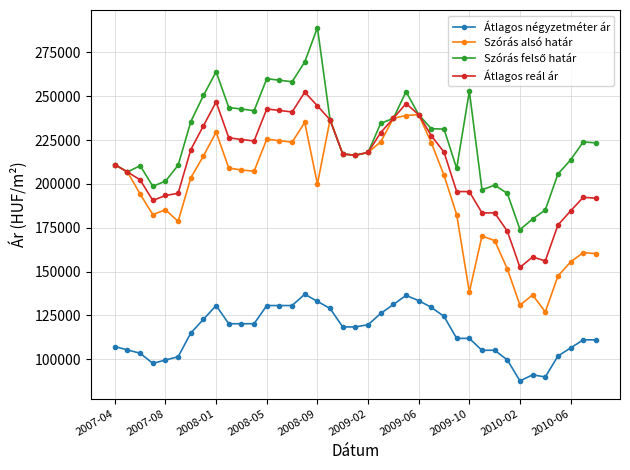

True or false: Átlagos négyzetméter ár and Szórás alsó határ cross at least once.

False